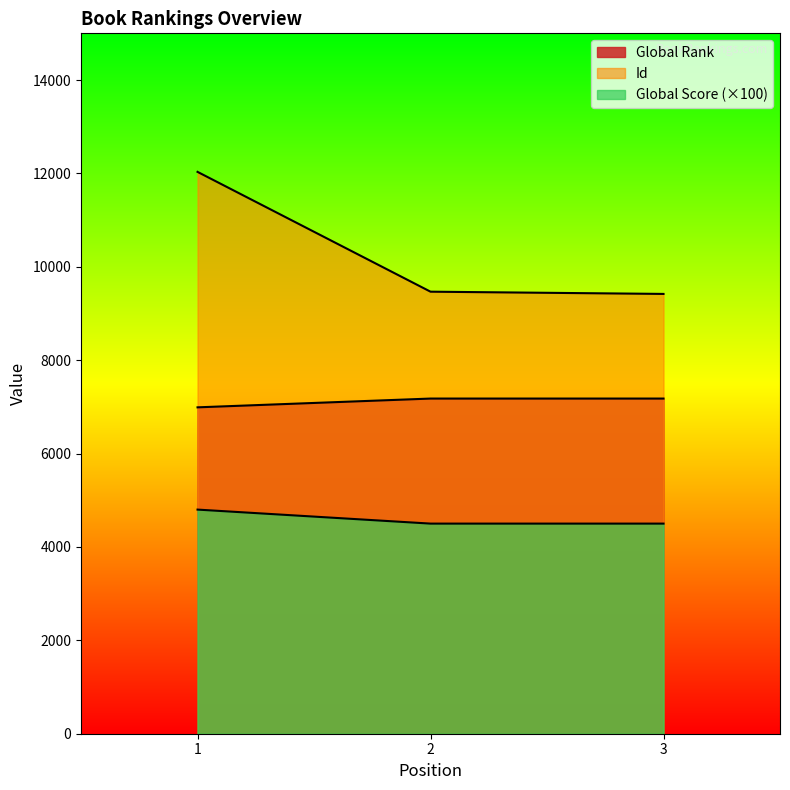

What value does the Global Rank series have at 2?

7178